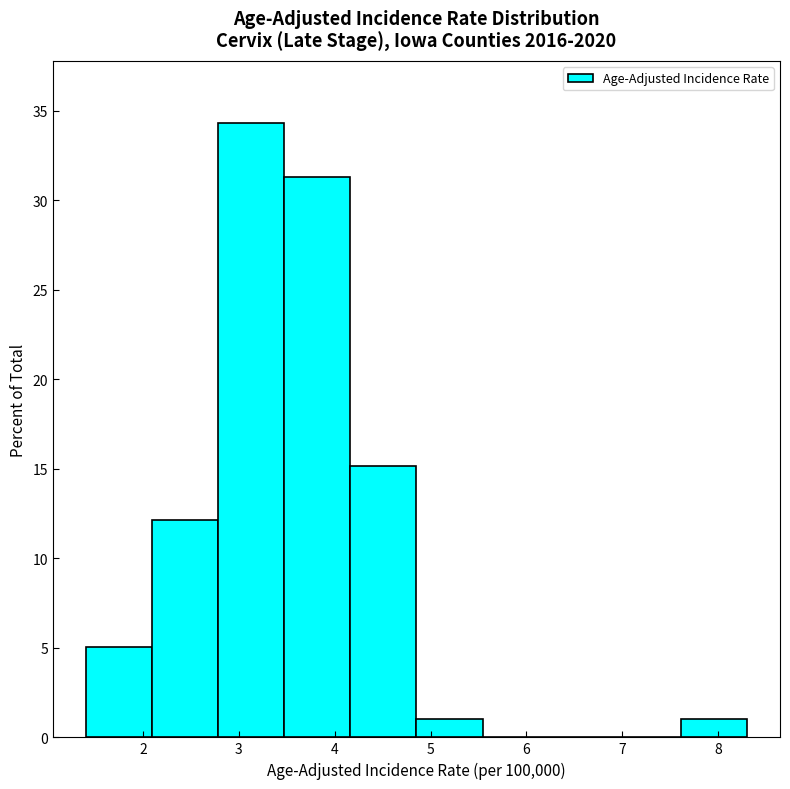

Reading left to right, list every bar in this chart as the range it spans on the x-axis followed by its height. Neither the bar edges nor the heights are printed on the chart, so give them approximately, as read against the axes.

1.4 to 2.1: 5.0
2.1 to 2.8: 12.0
2.8 to 3.5: 34.5
3.5 to 4.2: 31.5
4.2 to 4.9: 15.0
4.9 to 5.5: 1.0
5.5 to 6.2: 0
6.2 to 6.9: 0
6.9 to 7.6: 0
7.6 to 8.3: 1.0